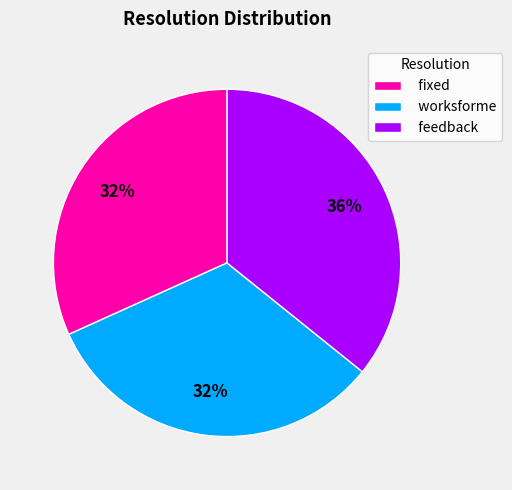

Is the sum of worksforme and fixed greater than half?

Yes